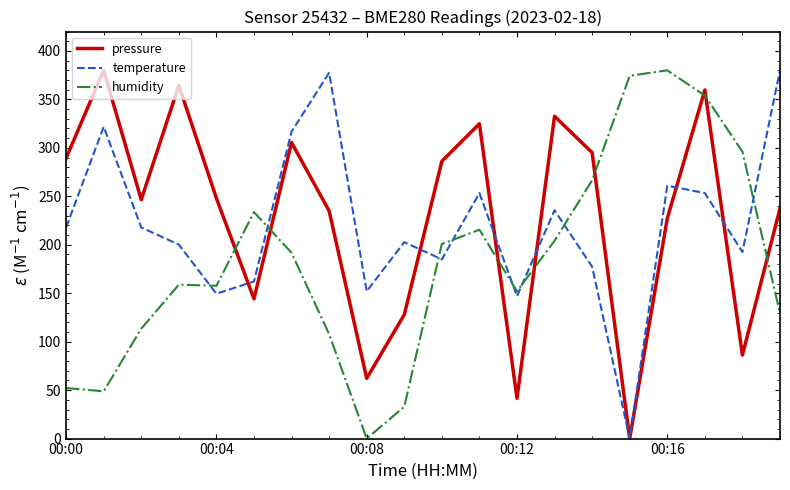

What is the average value of the temperature series?

220.1